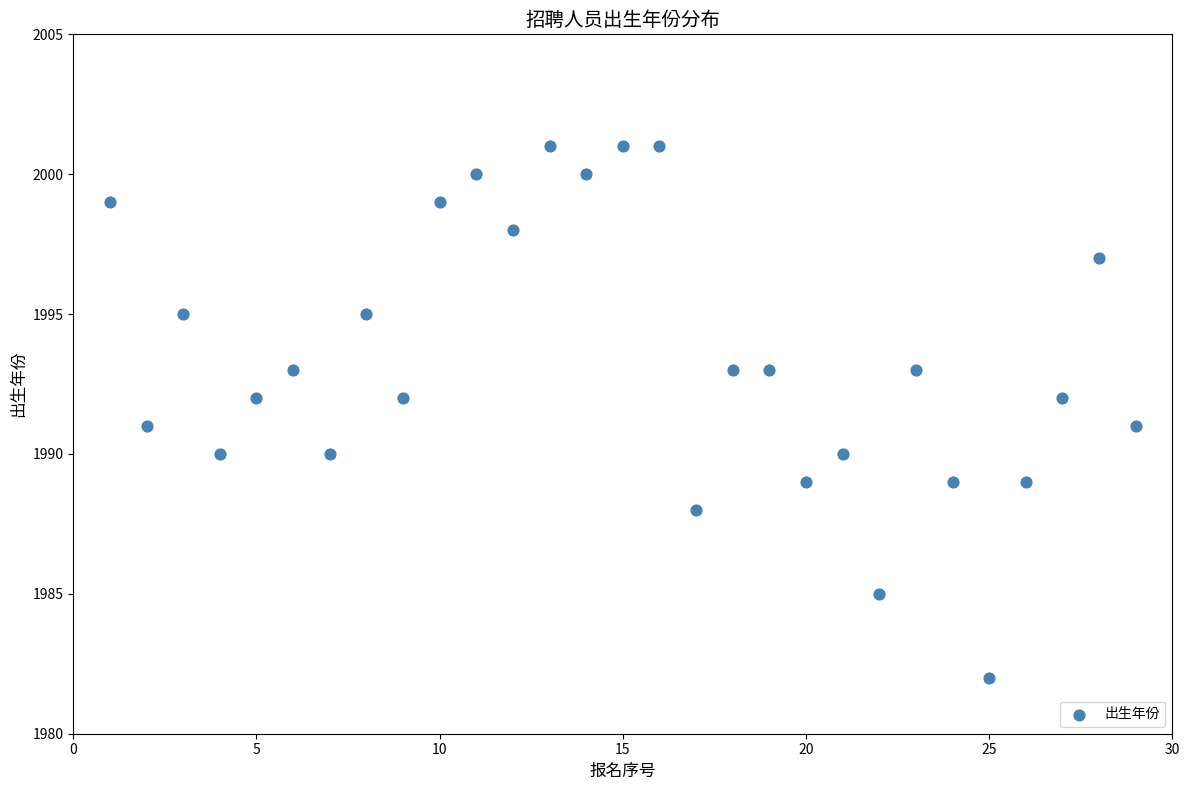

What is the range of X values (max minus min)?

28